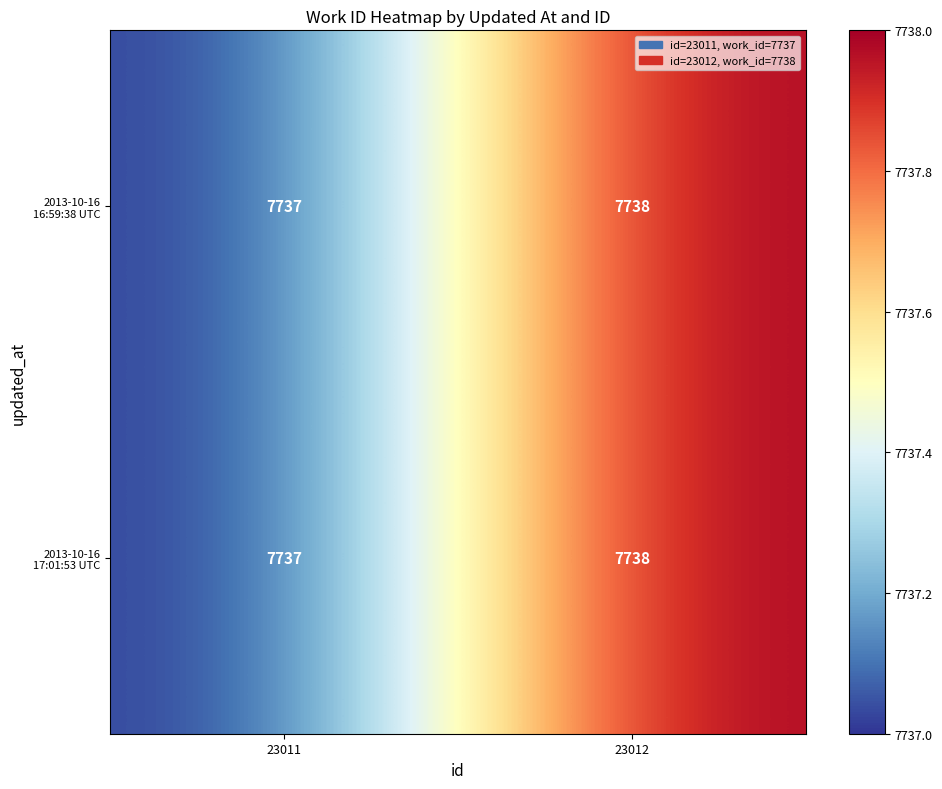

At which category is the sum across all series the highest?

23012